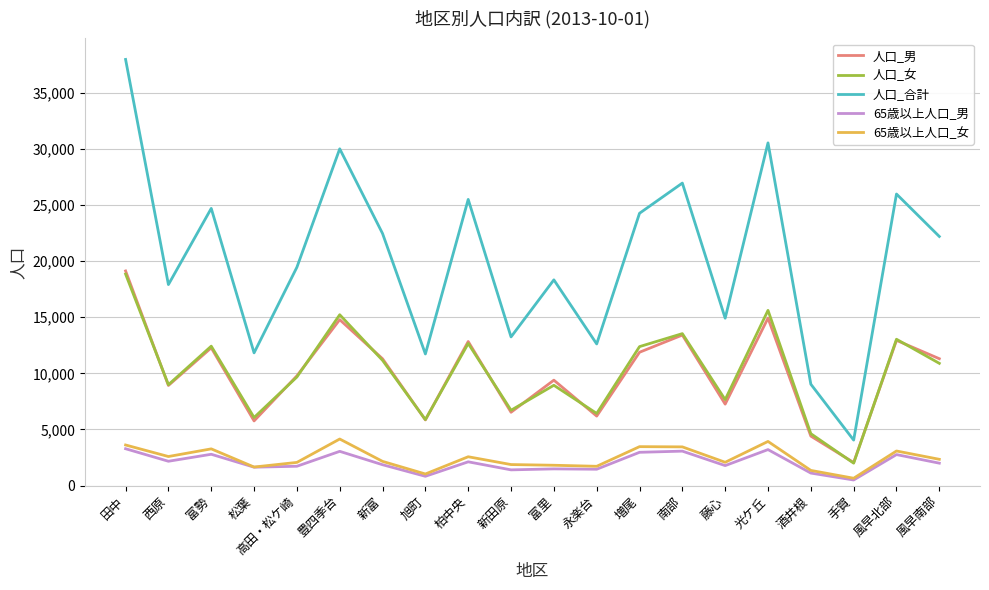

What is the spread (max minus min) of values at 光ケ丘?

27336